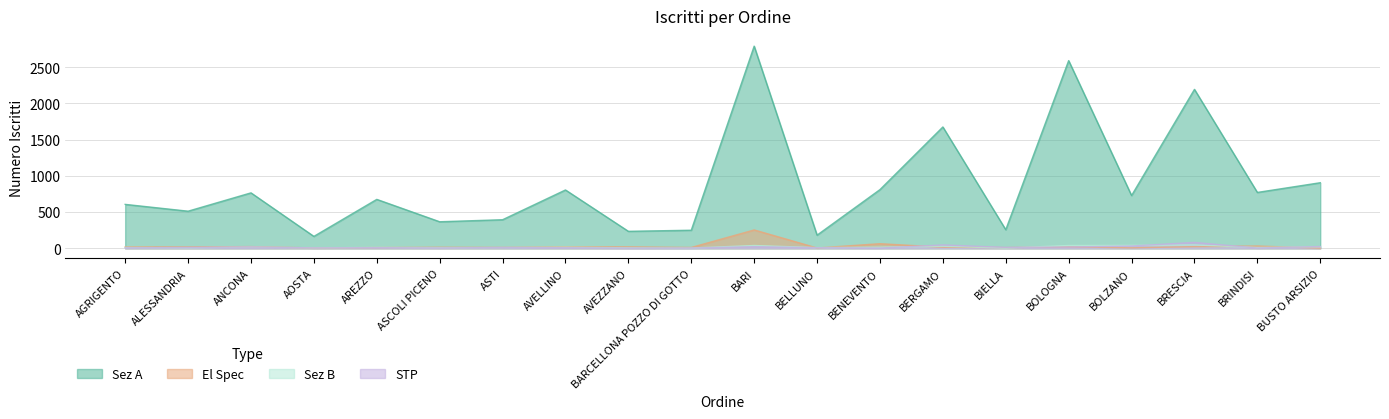

What is the difference between the second highest and second lowest values in the tot_iscritti series?

2410